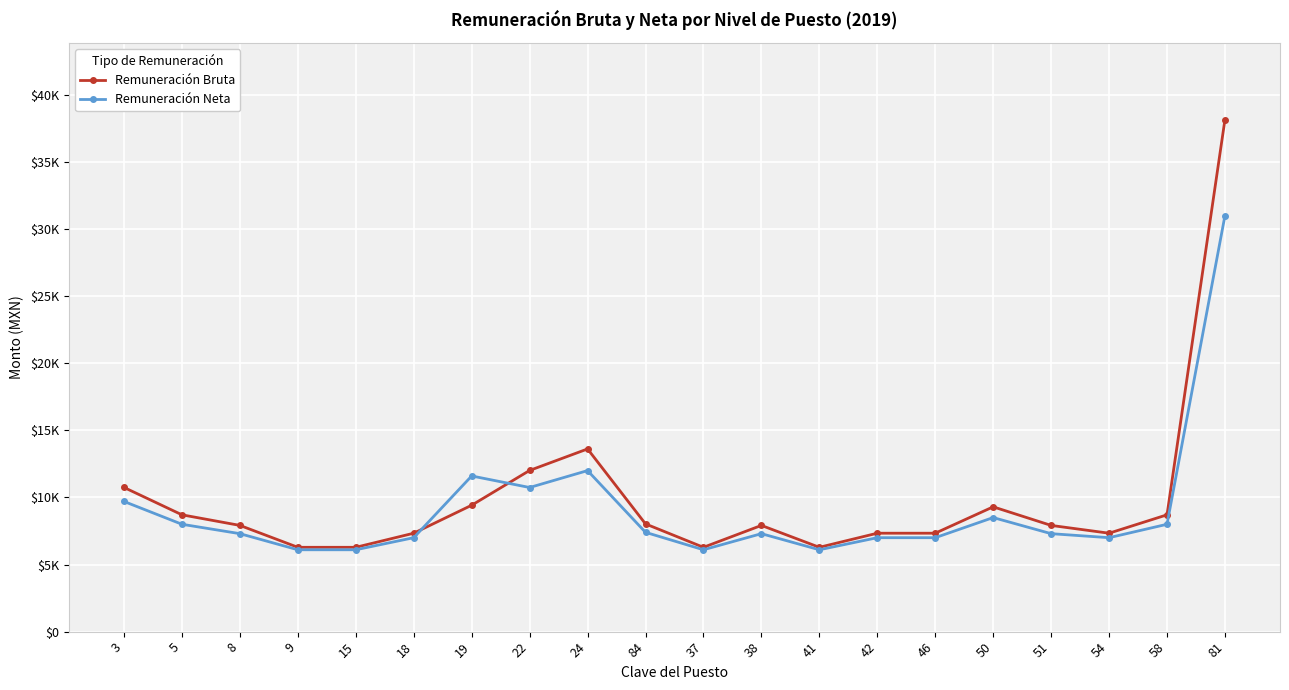

Which series changed the most between 51 and 54?

Remuneración Bruta